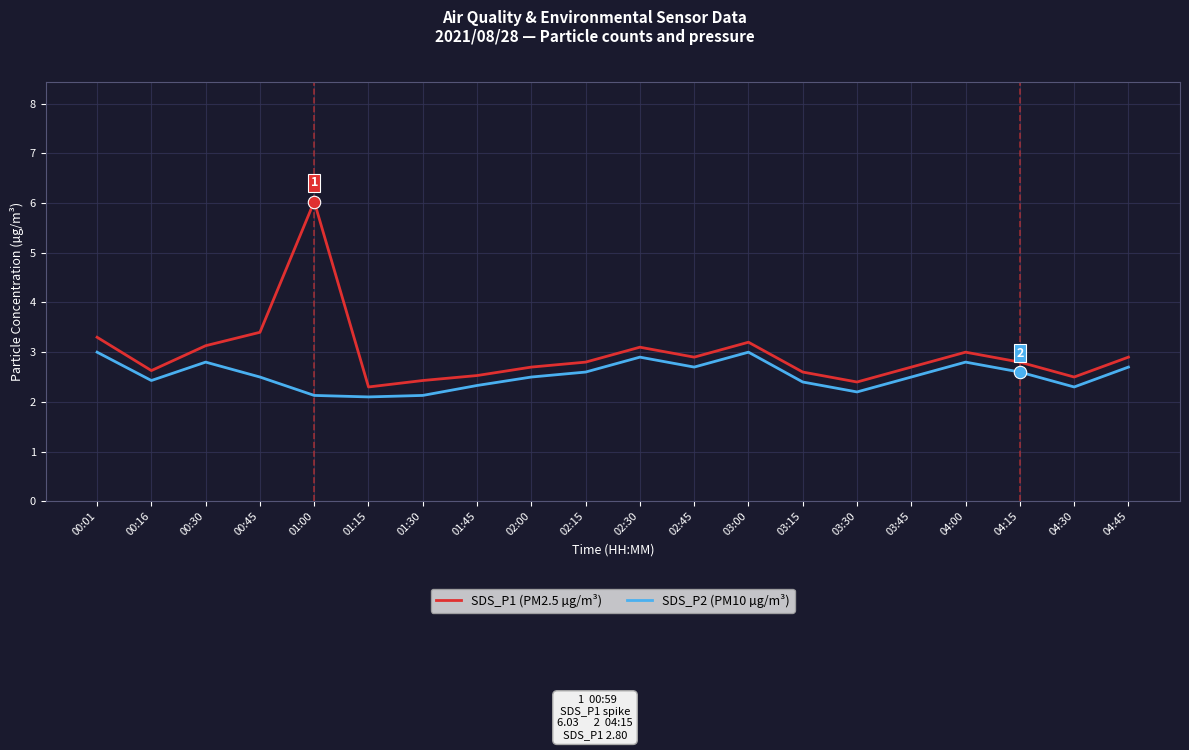

Between 00:30 and 03:30, which series saw the biggest shift?

SDS_P1 (PM2.5 µg/m³)